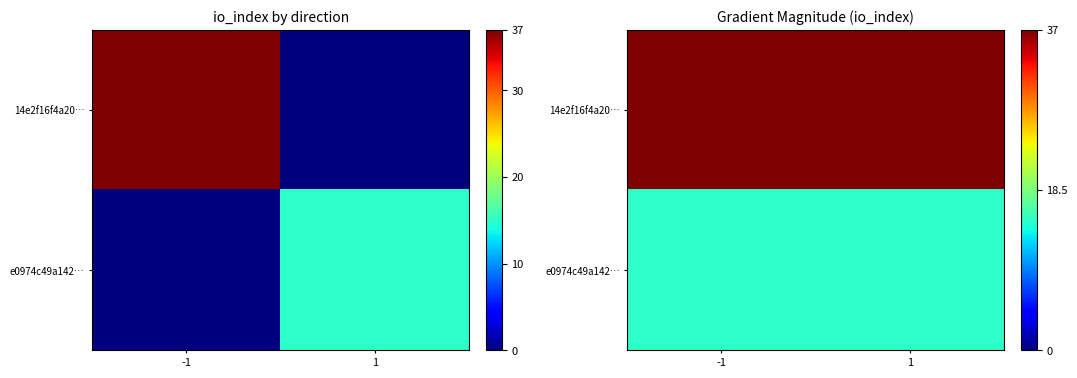

Which series has the largest range (max minus min)?

14e2f16f4a20…